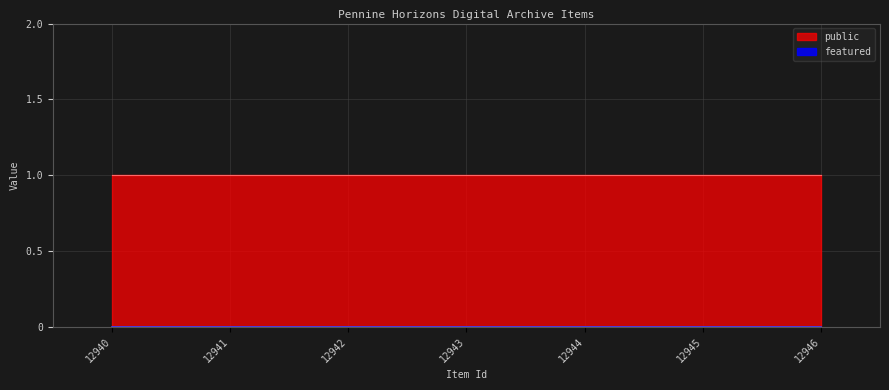

Which category has the highest value across all series?

12940